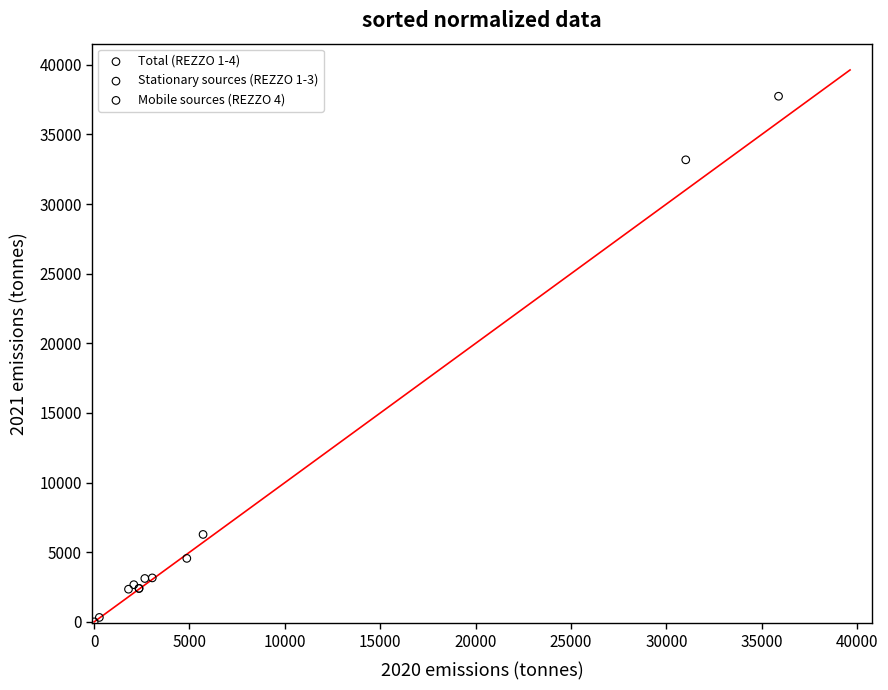

Which series has the largest Y range (max minus min)?

Total (REZZO 1-4)